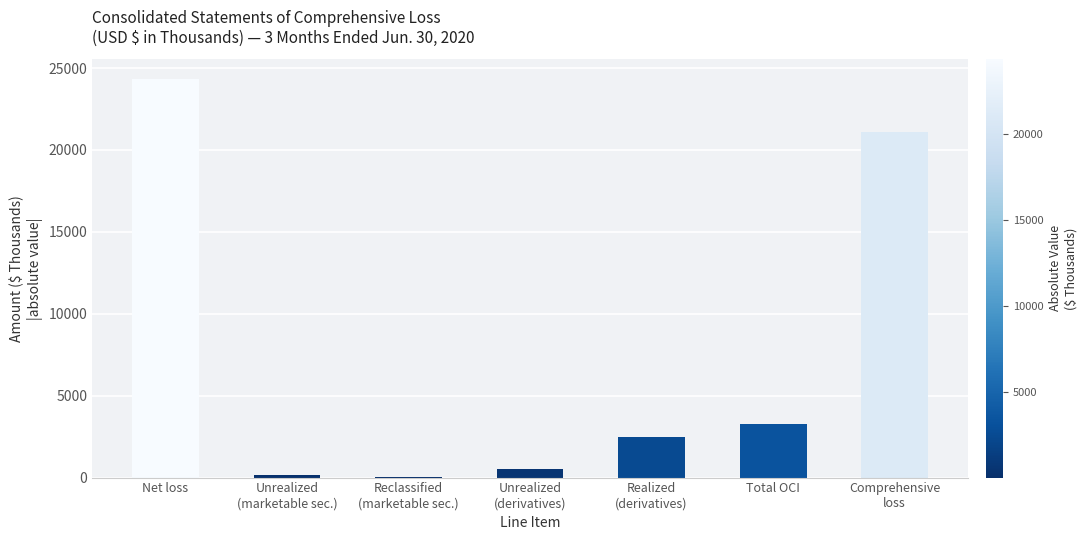

What is the sum of all values?

51804